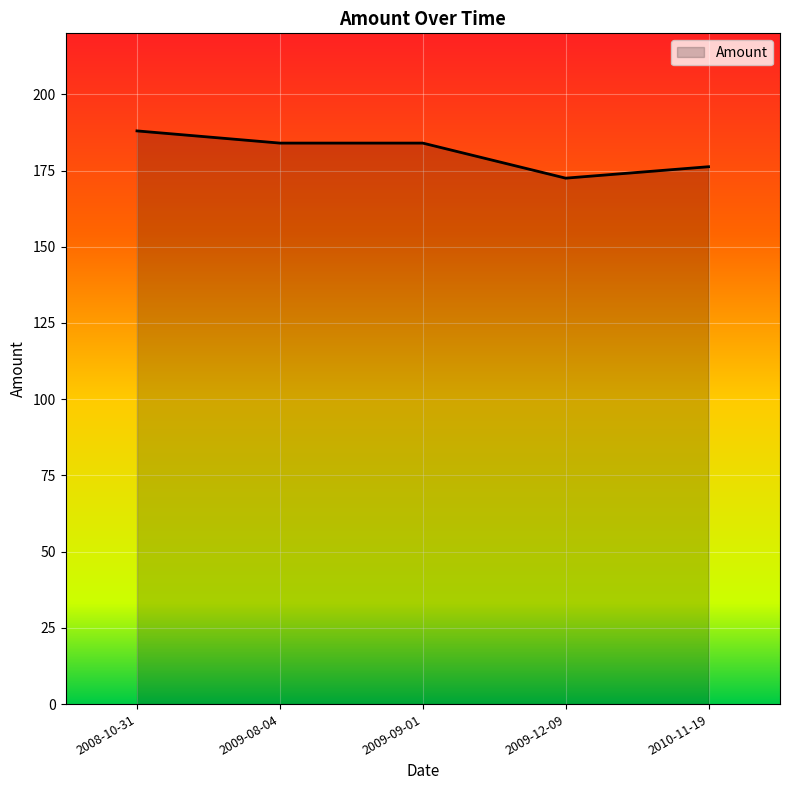

What value does the data have at 2009-08-04?

184.0